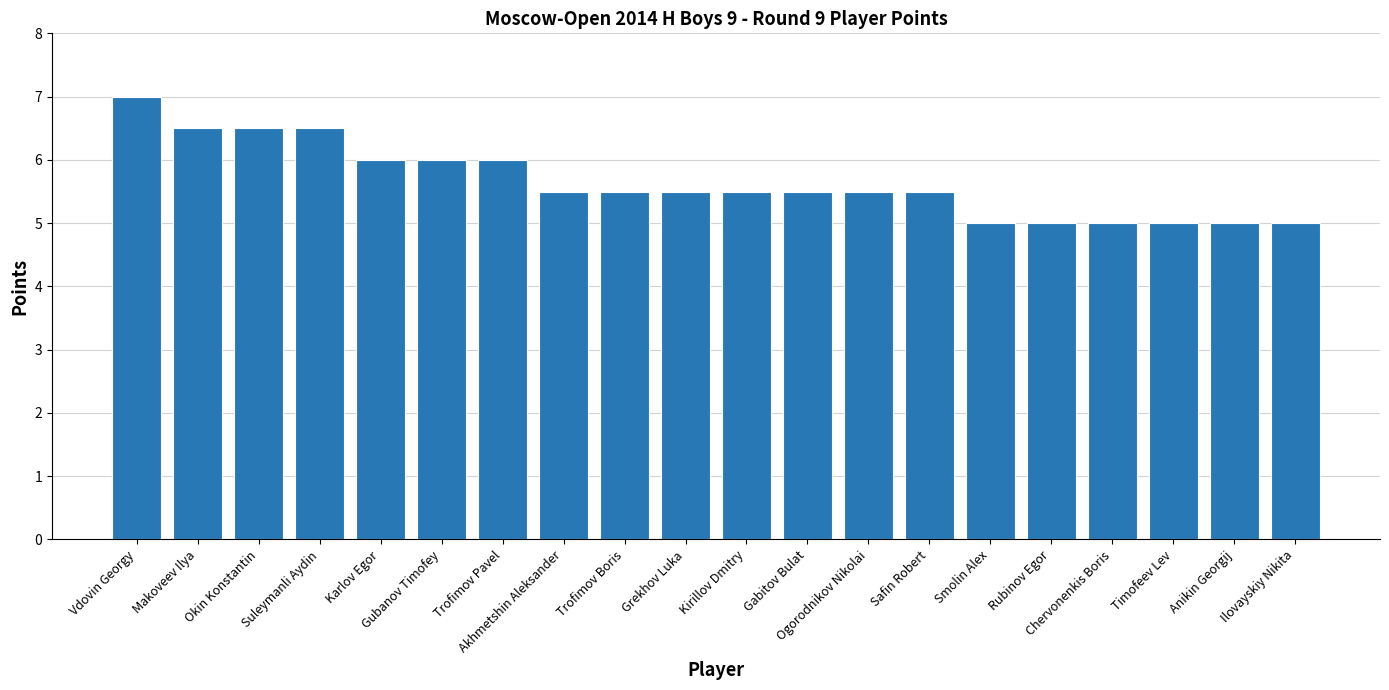

Are the bars grouped side by side (vs. stacked)?

No